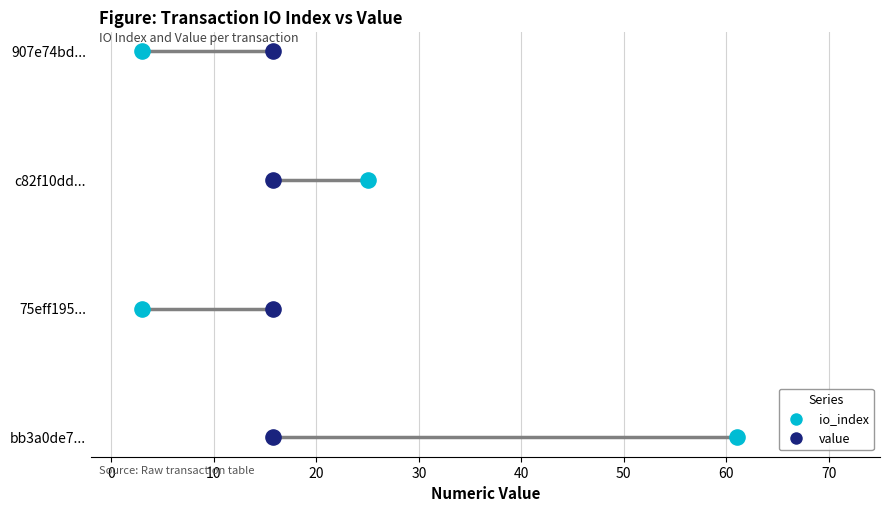

Which series contains the lowest Y value?

io_index